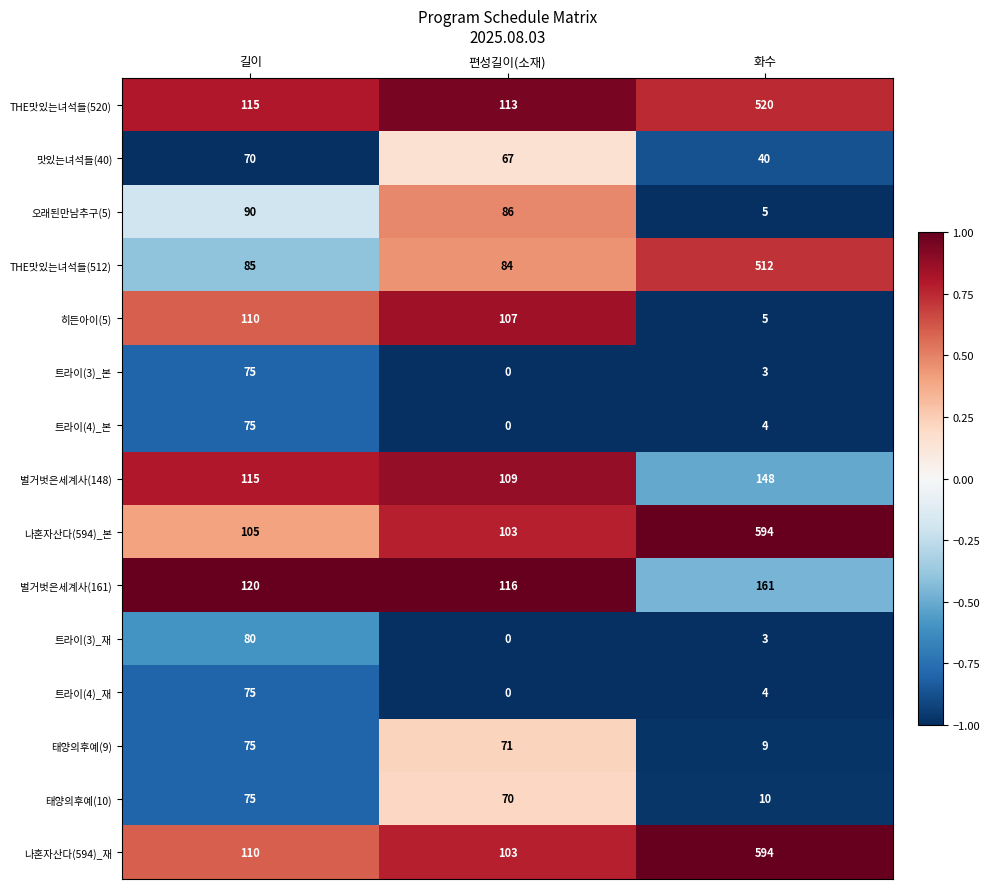

Count the number of data series in this chart.

15